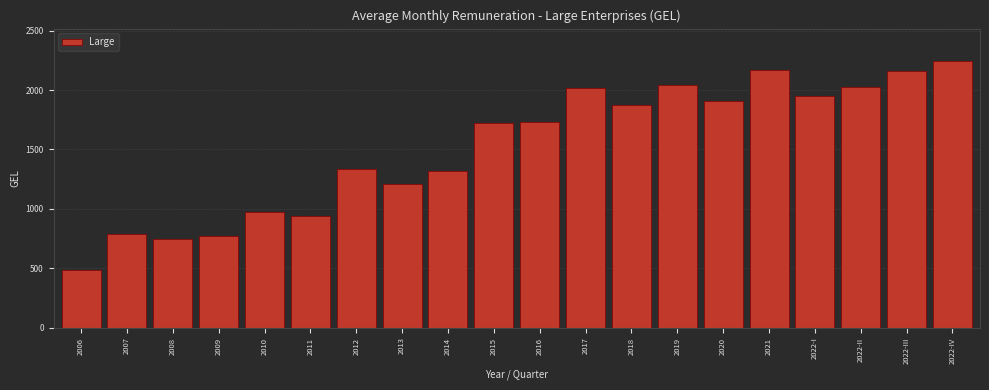

What is the label of the 11th bar from the left?

2016